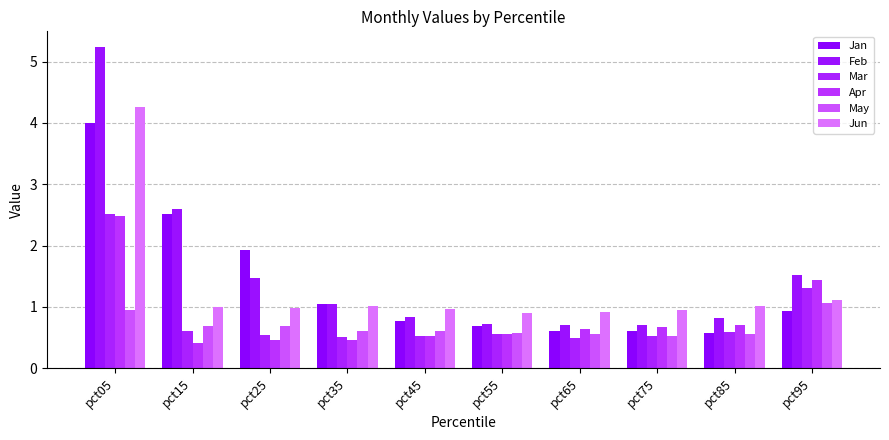

Count the number of categories in the chart.

10